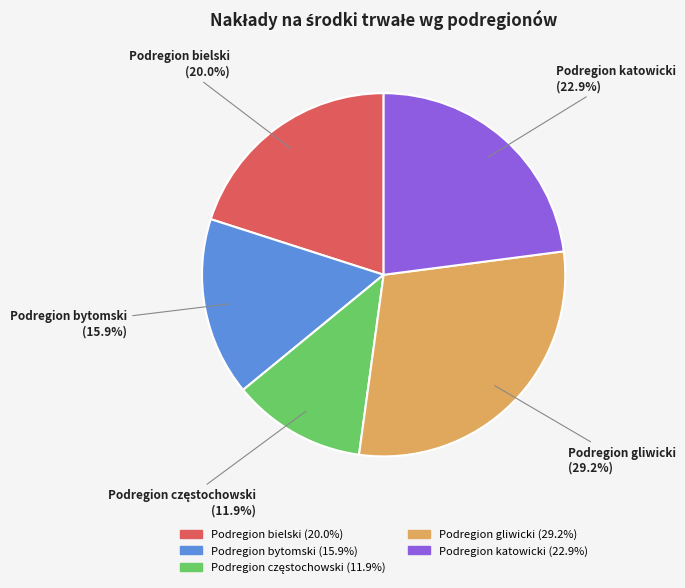

What percentage do Podregion gliwicki and Podregion bytomski together represent?

45.1%